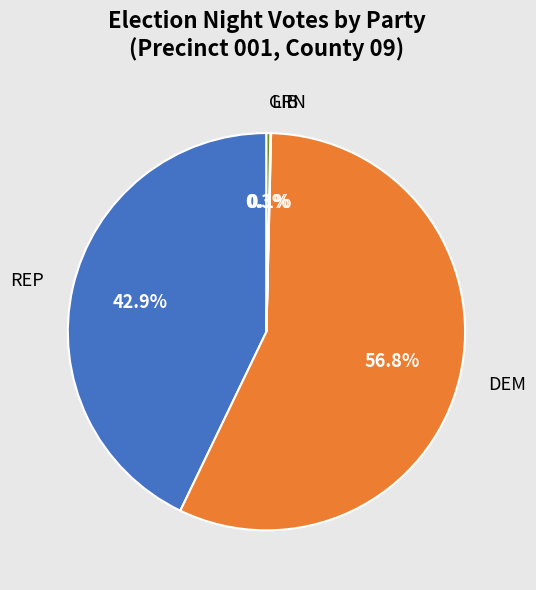

What portion of the pie excludes REP?

57.1%